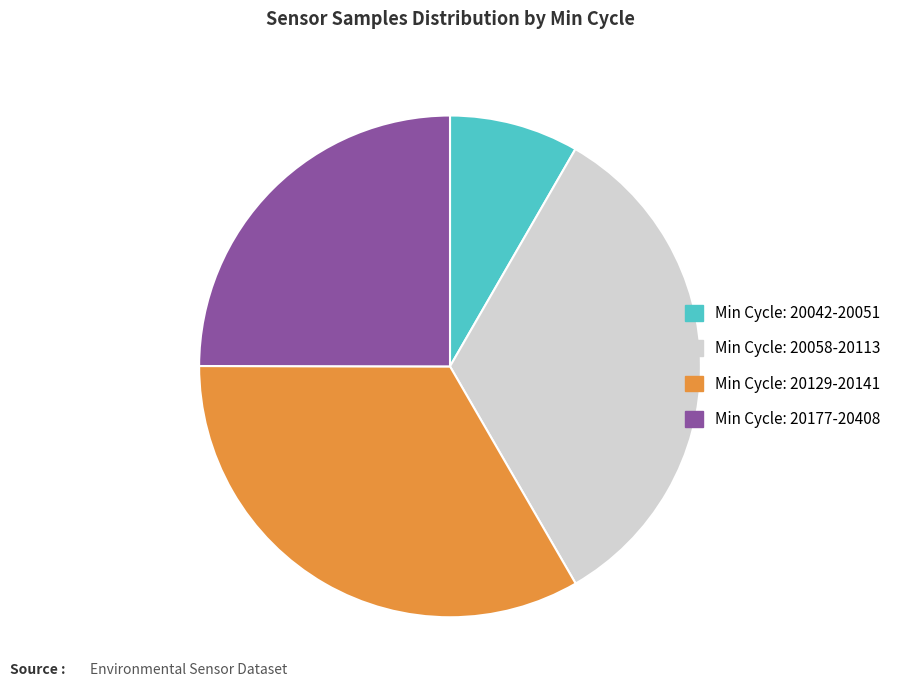

Is there any slice that represents more than half of the pie?

No